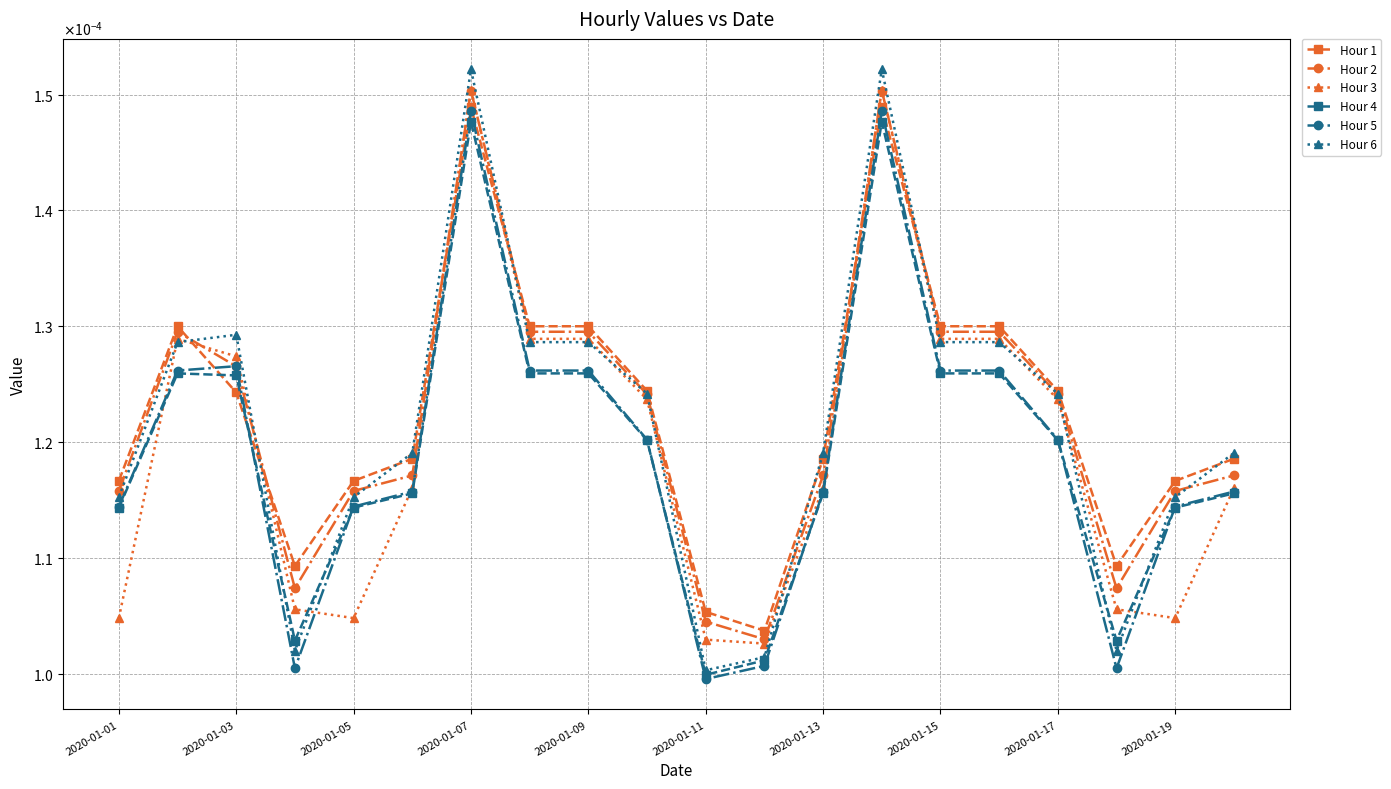

Does the chart have visible grid lines?

Yes